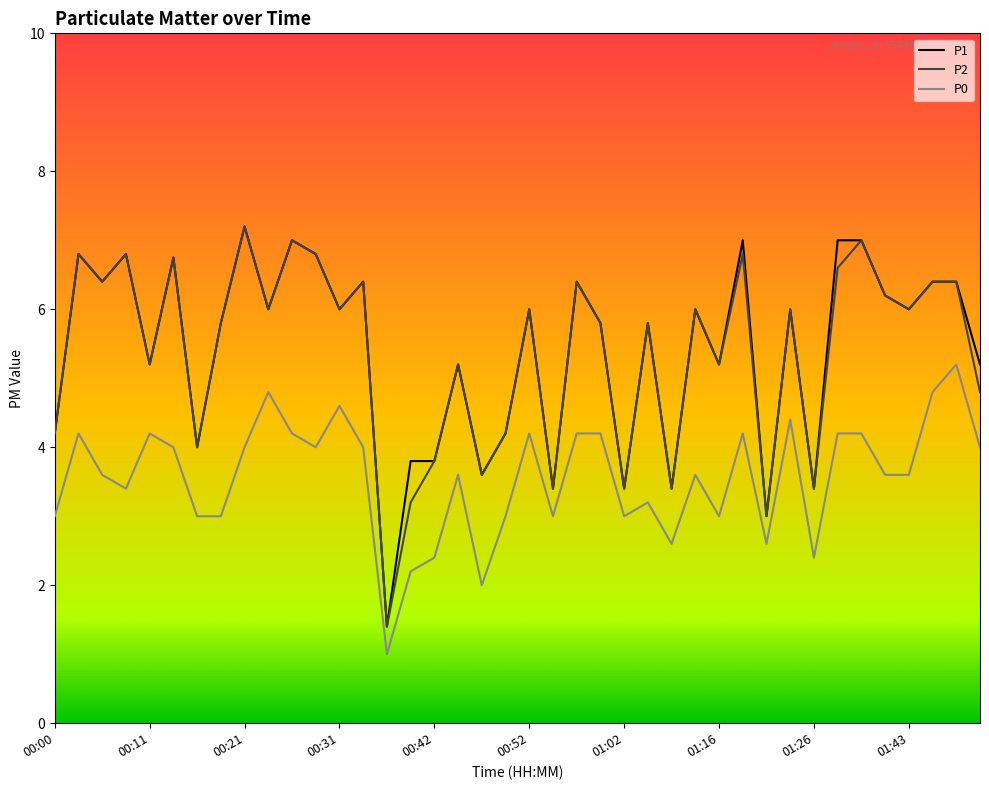

What is the maximum value shown in the chart?

7.2